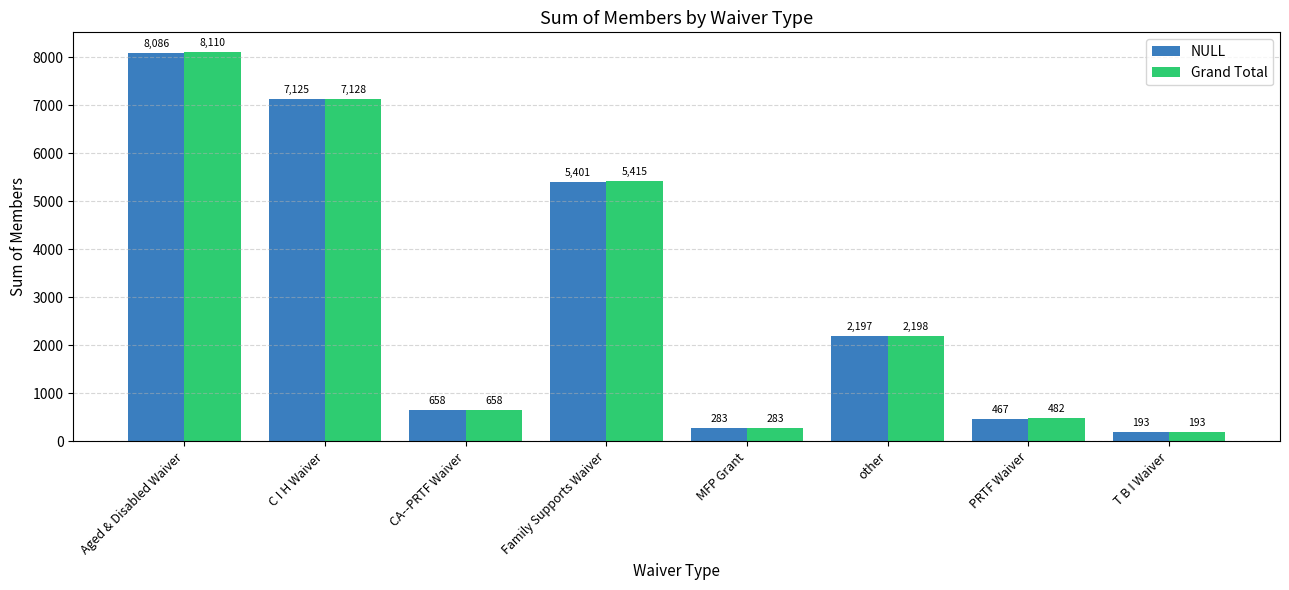

Reading right to left, transcribe all the data shown in this chart.

NULL: T B I Waiver=193	PRTF Waiver=467	other=2197	MFP Grant=283	Family Supports Waiver=5401	CA--PRTF Waiver=658	C I H Waiver=7125	Aged & Disabled Waiver=8086
Grand Total: T B I Waiver=193	PRTF Waiver=482	other=2198	MFP Grant=283	Family Supports Waiver=5415	CA--PRTF Waiver=658	C I H Waiver=7128	Aged & Disabled Waiver=8110